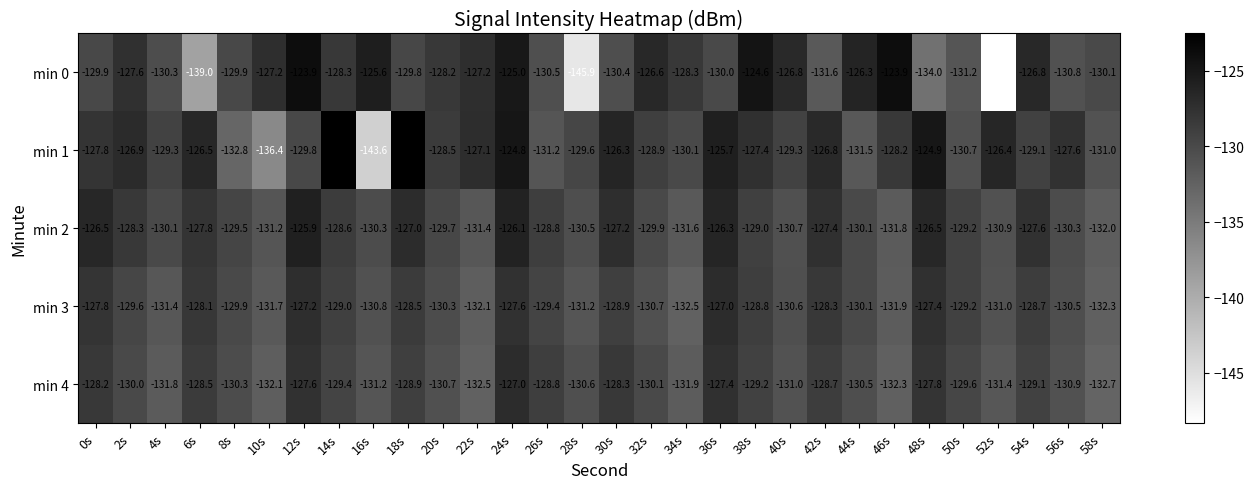

Which series has the largest range (max minus min)?

min 0